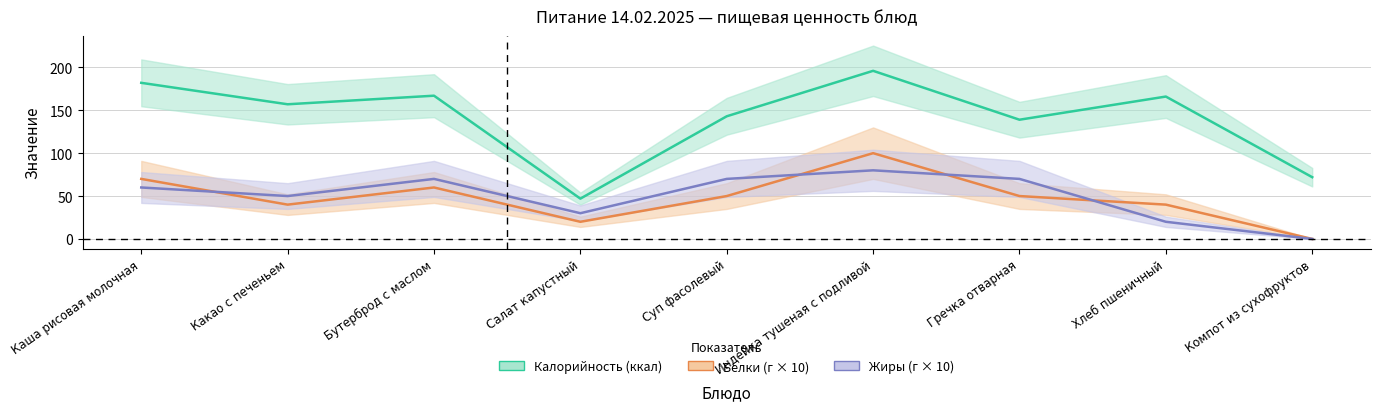

In Жиры, how many points are higher than both neighbors (excluding endpoints)?

2